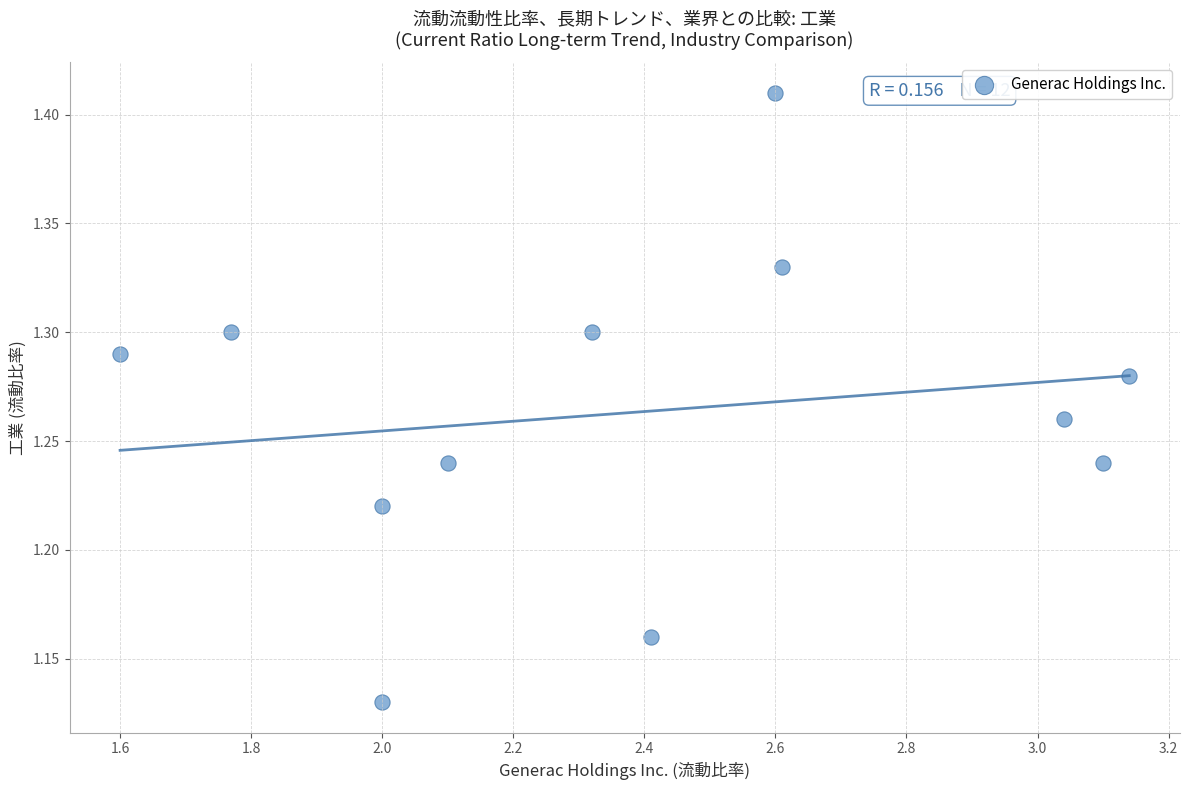

What is the range of X values (max minus min)?

1.5